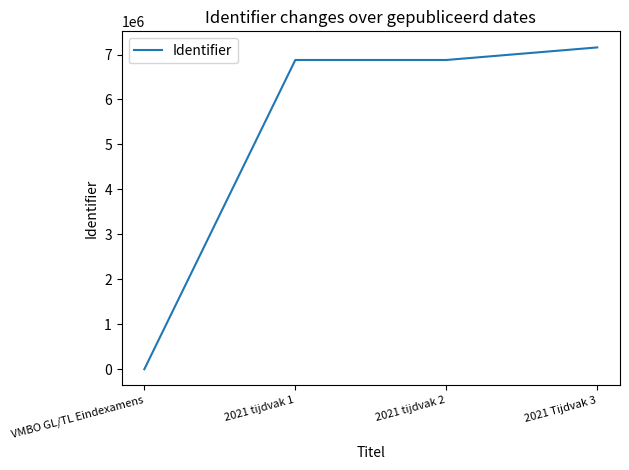

How many values are above zero?

3